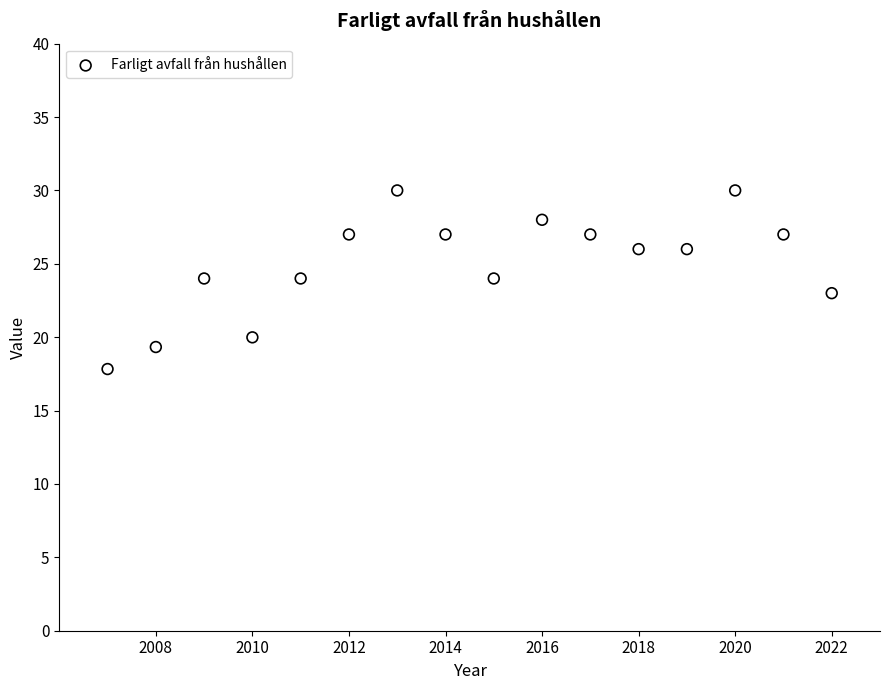

What is the range of X values (max minus min)?

15.0